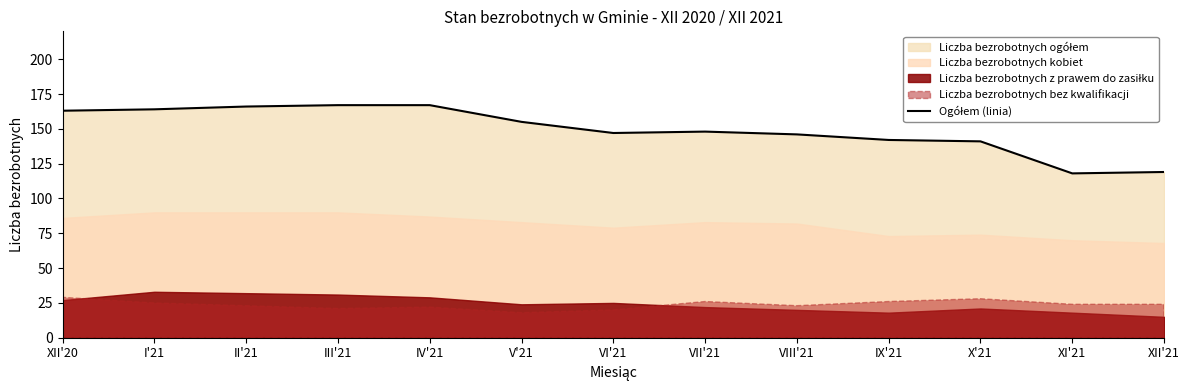

How many values exceed 148?

6